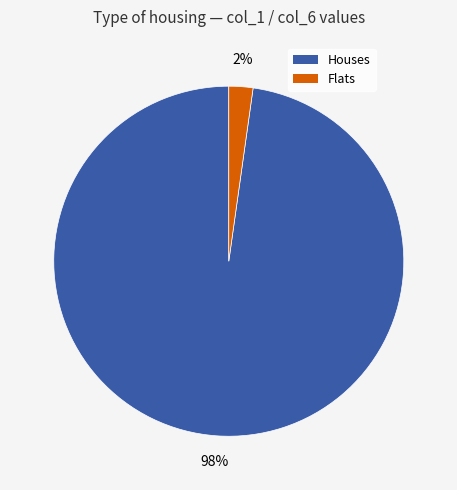

To the nearest percent, what is the difference between the largest and smallest slice percentages?

96%